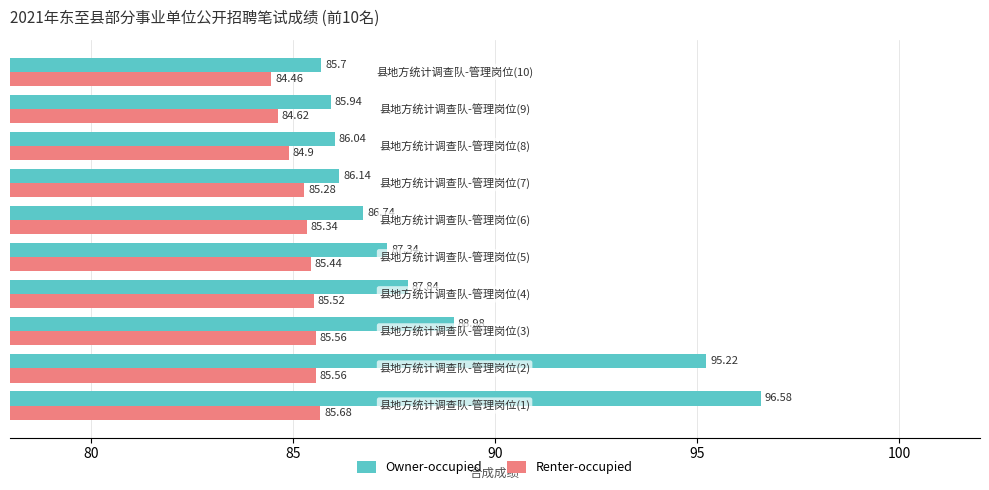

Rank the series by their average value, from lowest to highest.

Renter-occupied, Owner-occupied